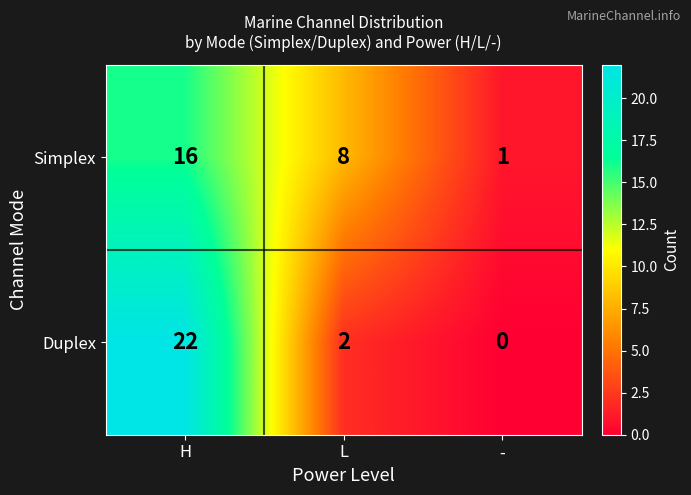

At which category is the sum across all series the highest?

H